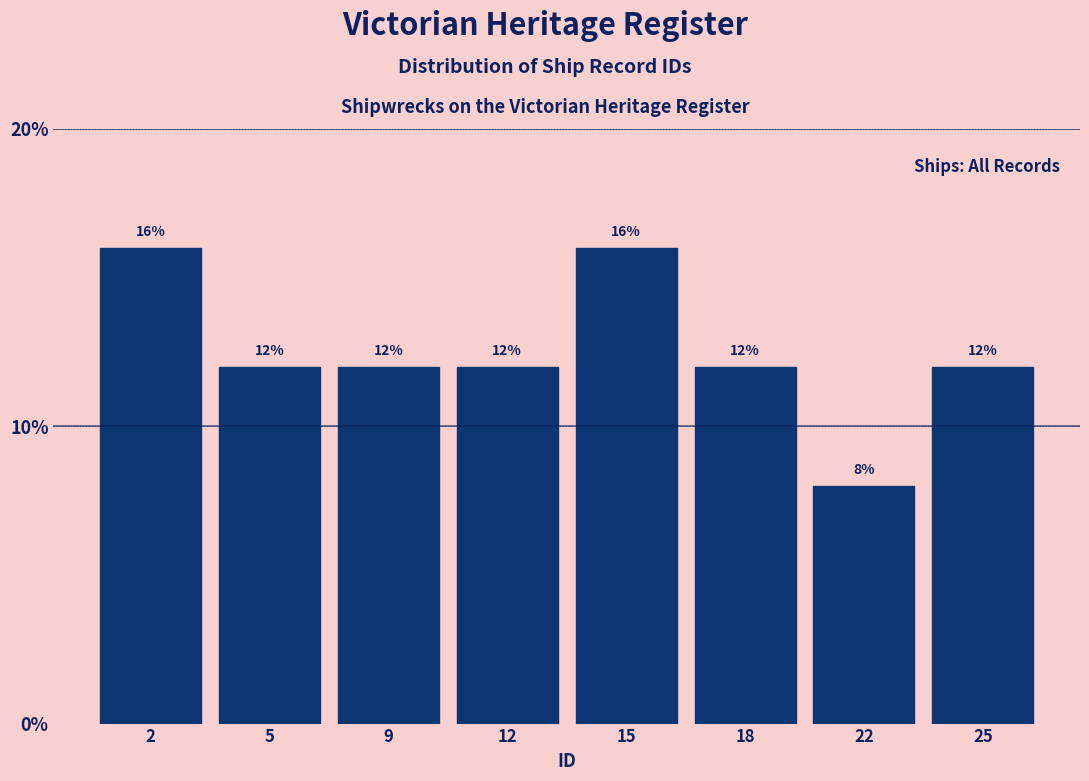

Reading right to left, extract all data points from this chart.

25=12	22=8	18=12	15=16	12=12	9=12	5=12	2=16